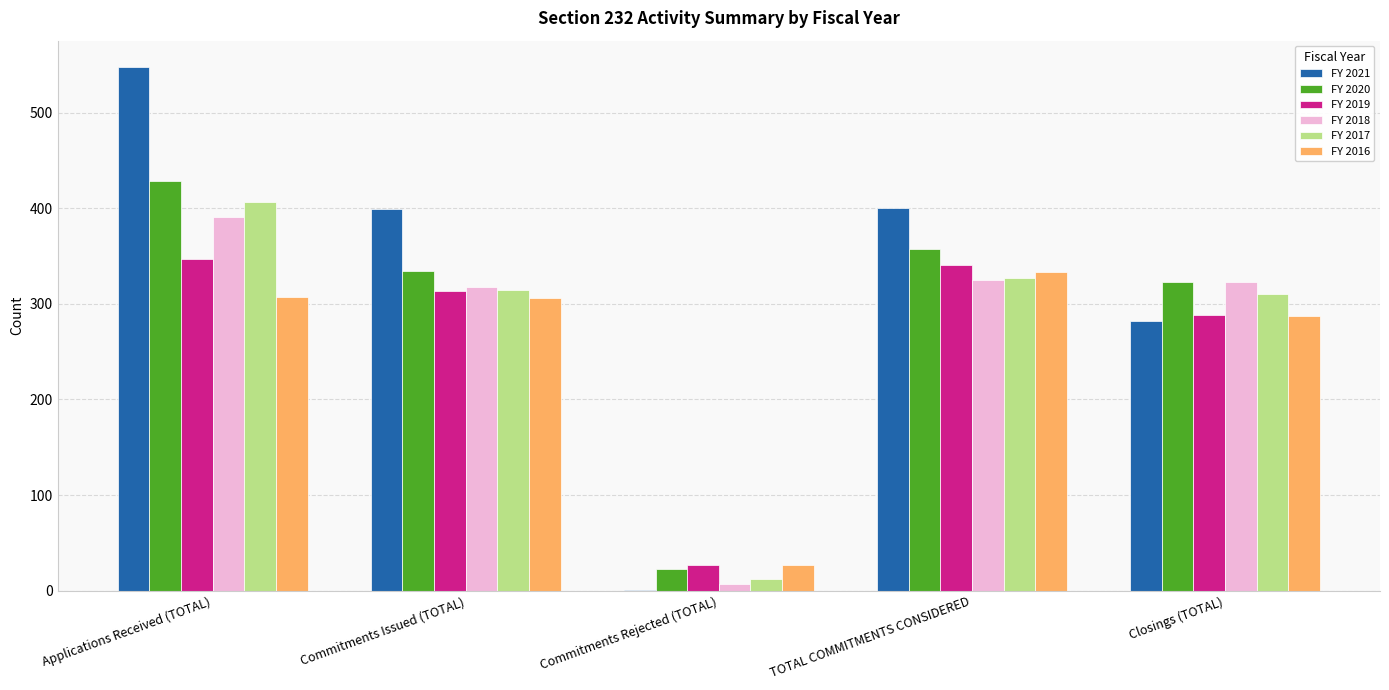

The value of FY 2018 at TOTAL COMMITMENTS CONSIDERED is 526. True or false?

False